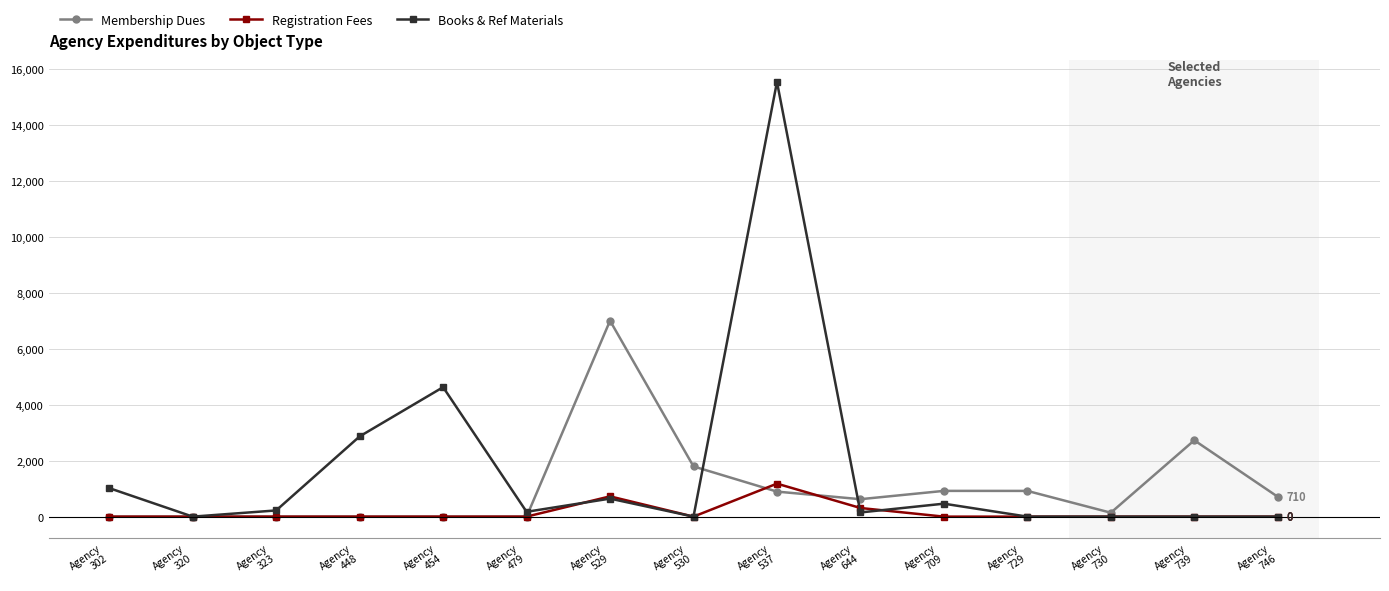

At which label is Membership Dues closest to 3503?

Agency
739